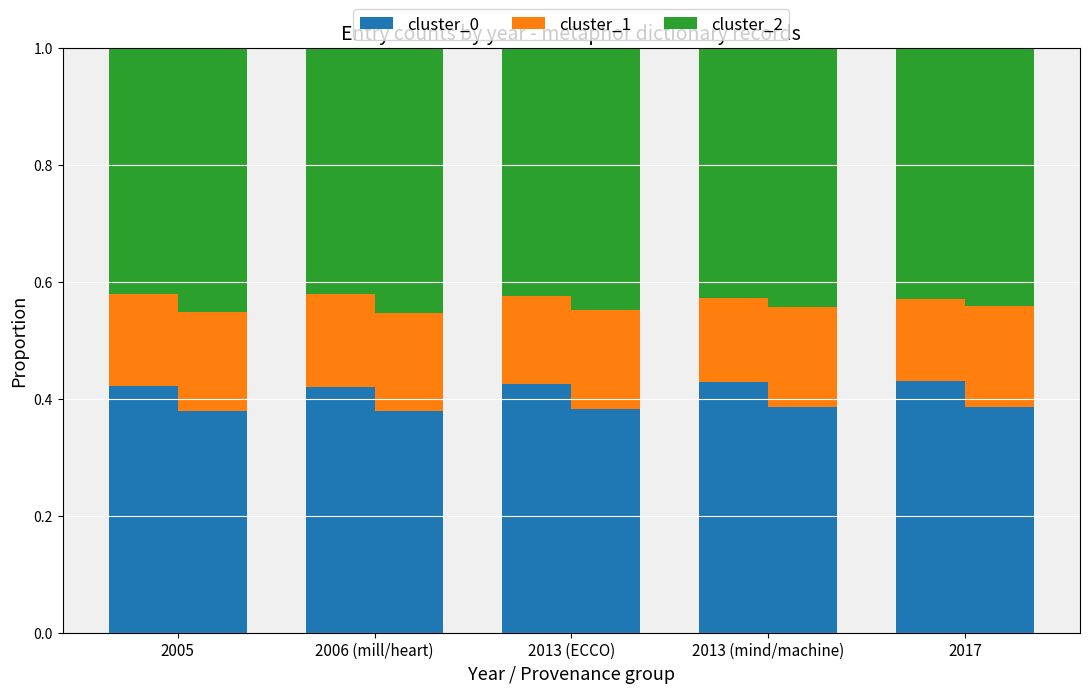

Which label corresponds to the largest value in the chart?

2017